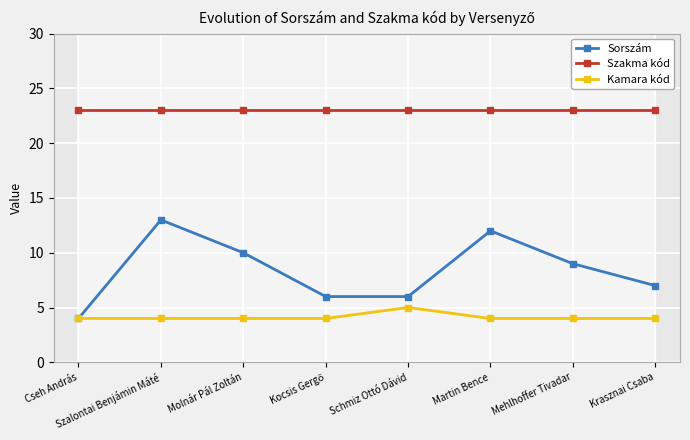

At which category does Kamara kód reach its first local peak?

Schmiz Ottó Dávid